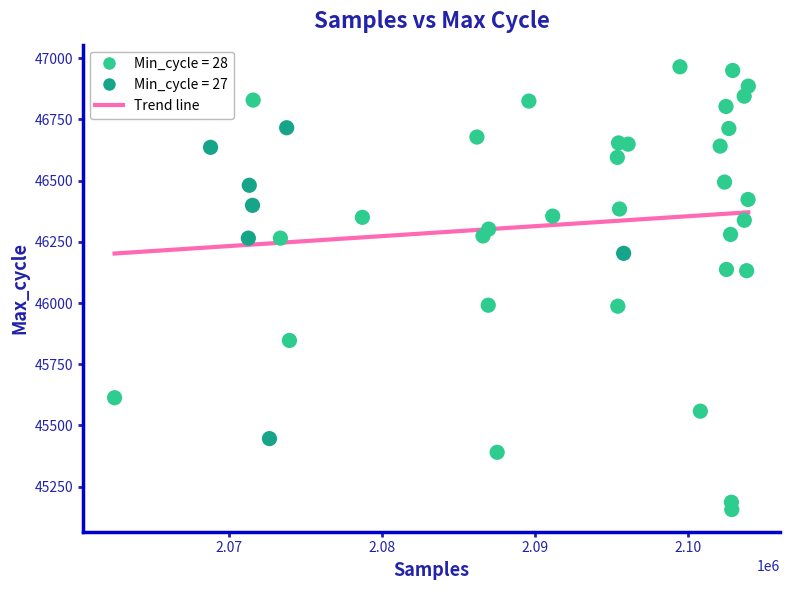

What is the range of X values (max minus min)?

41362